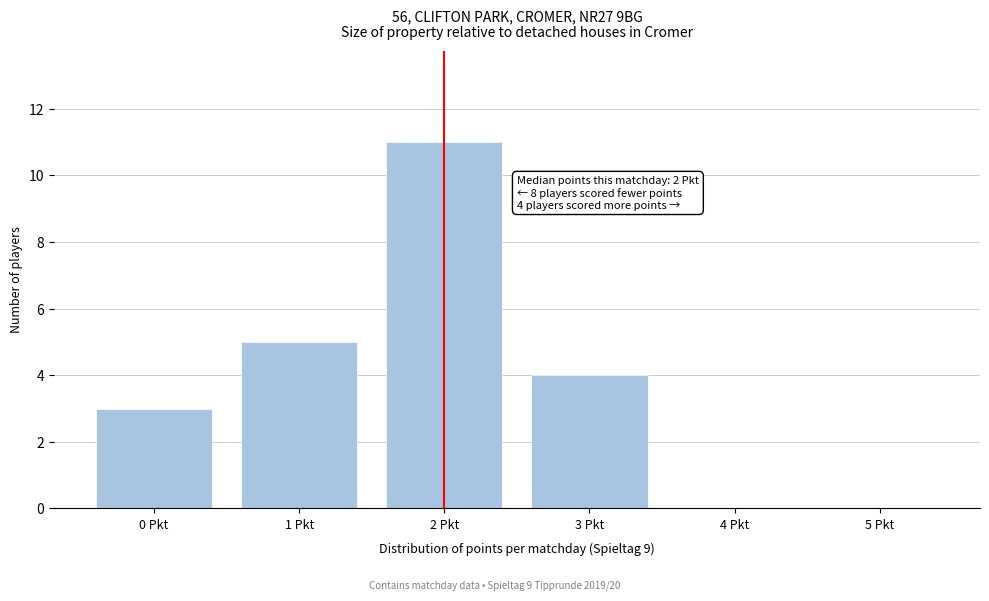

Over which range of the x-axis is the bar tallest?

1.5 to 2.5